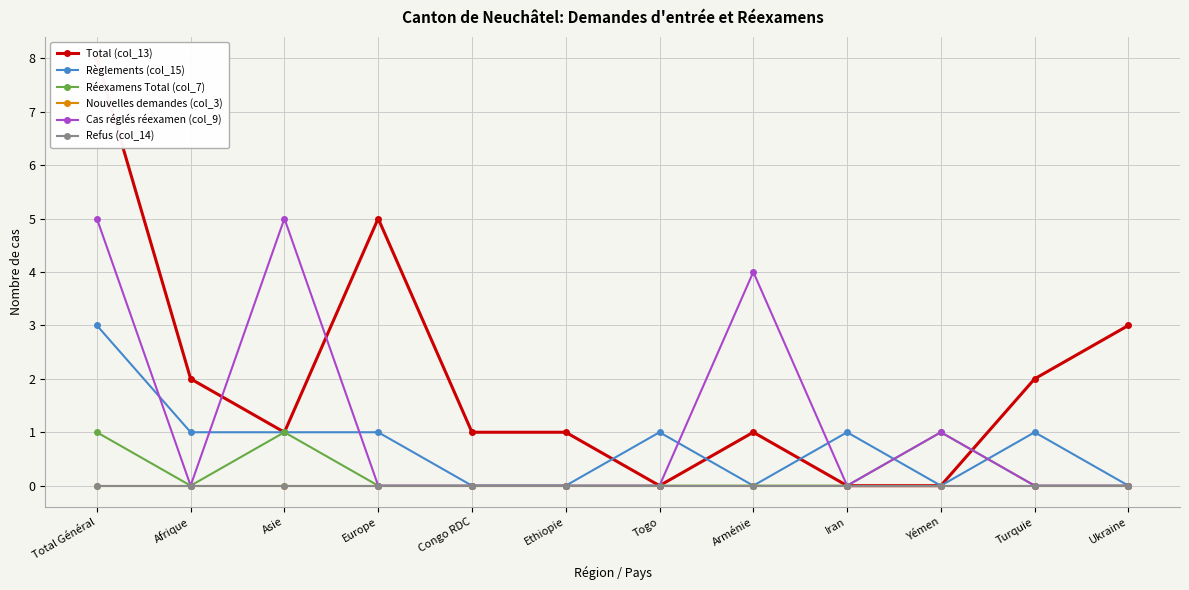

Which label corresponds to the largest value in the chart?

Total Général